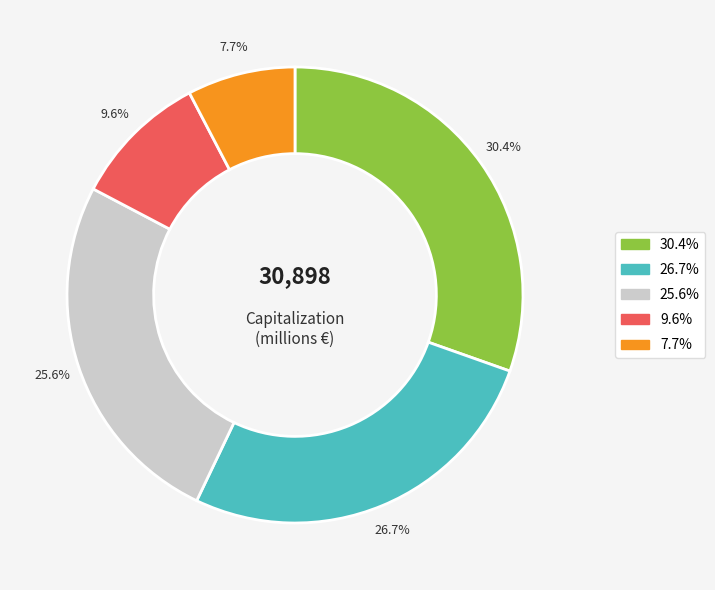

Is there any slice that represents more than half of the pie?

No